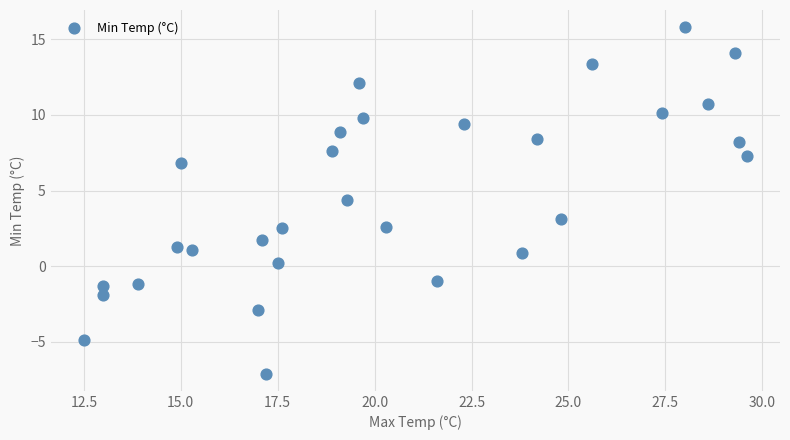

What Y value in the scatter plot is closest to 4?

4.4